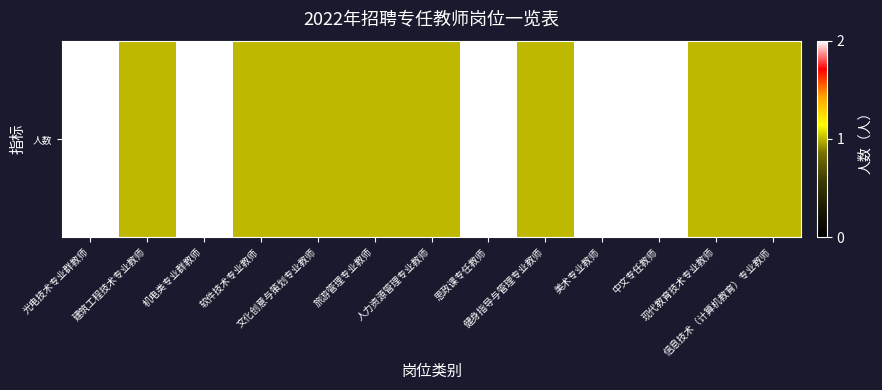

True or false: the data shows 1 at 旅游管理专业教师.

False